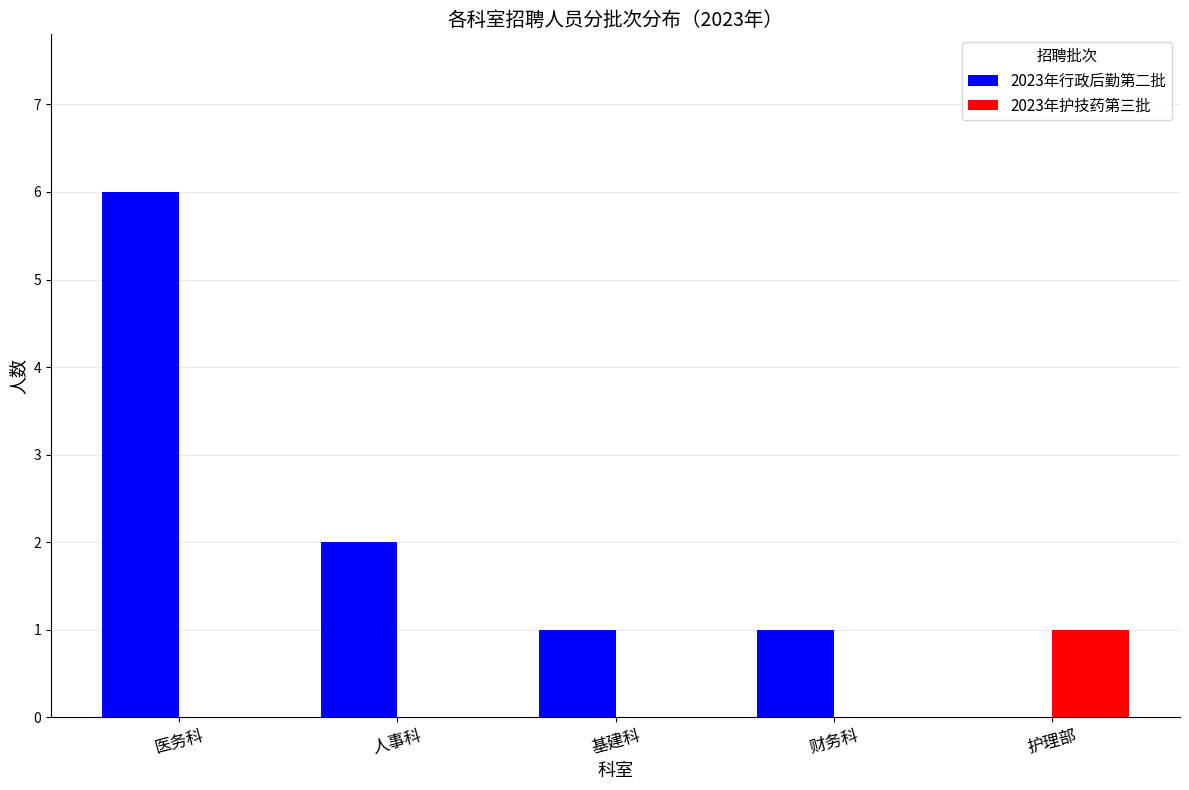

Are the bars horizontal?

No